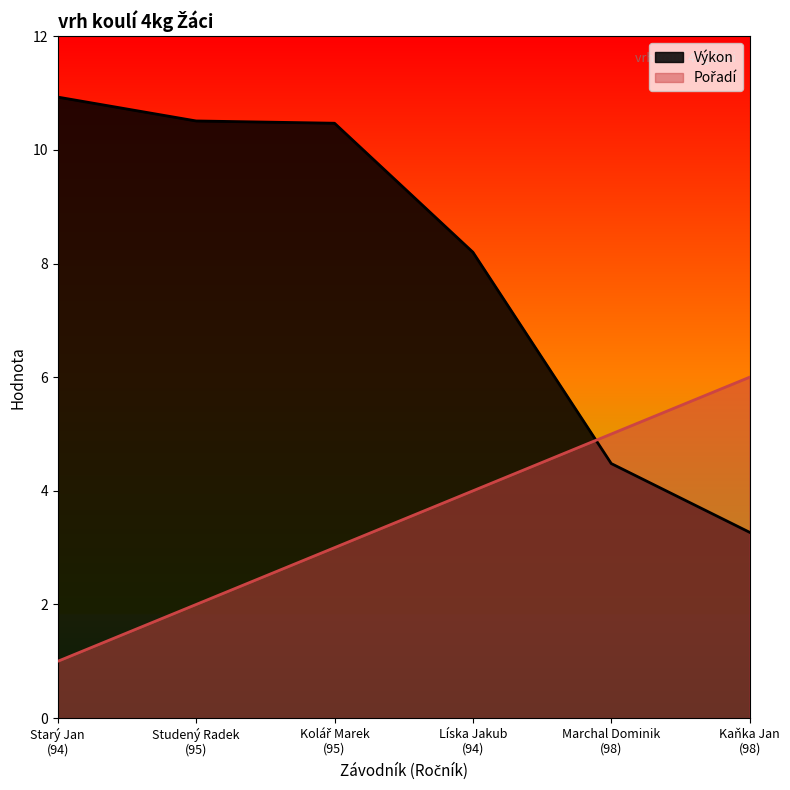

Which label corresponds to the smallest value in the chart?

Starý Jan
(94)